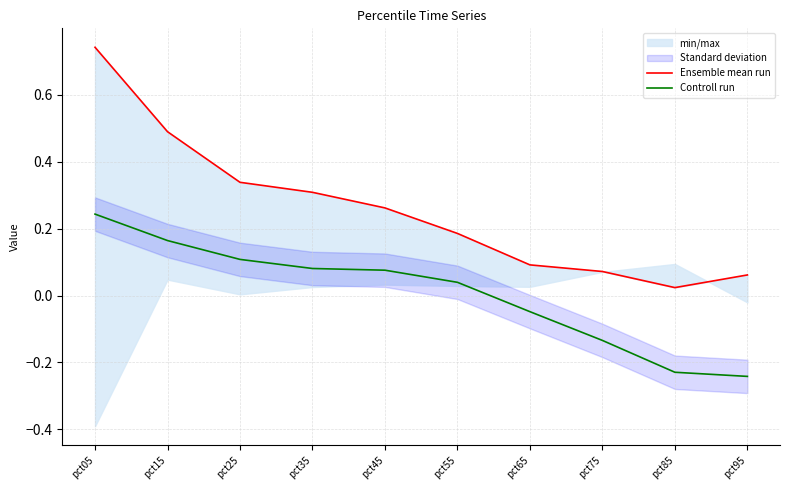

How many lines are shown in the chart?

2